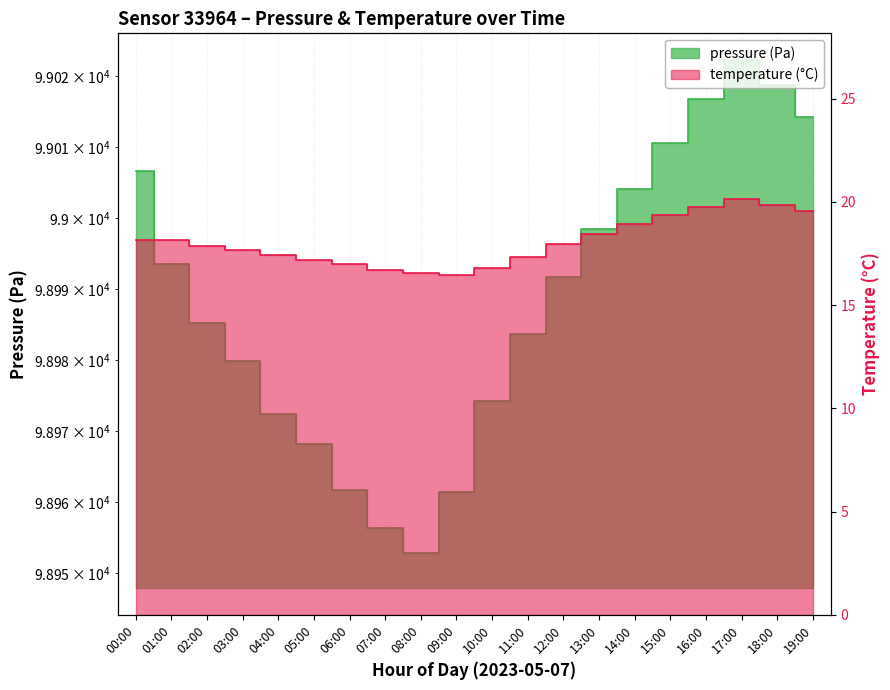

Where is pressure nearest to the value 98987?

02:00